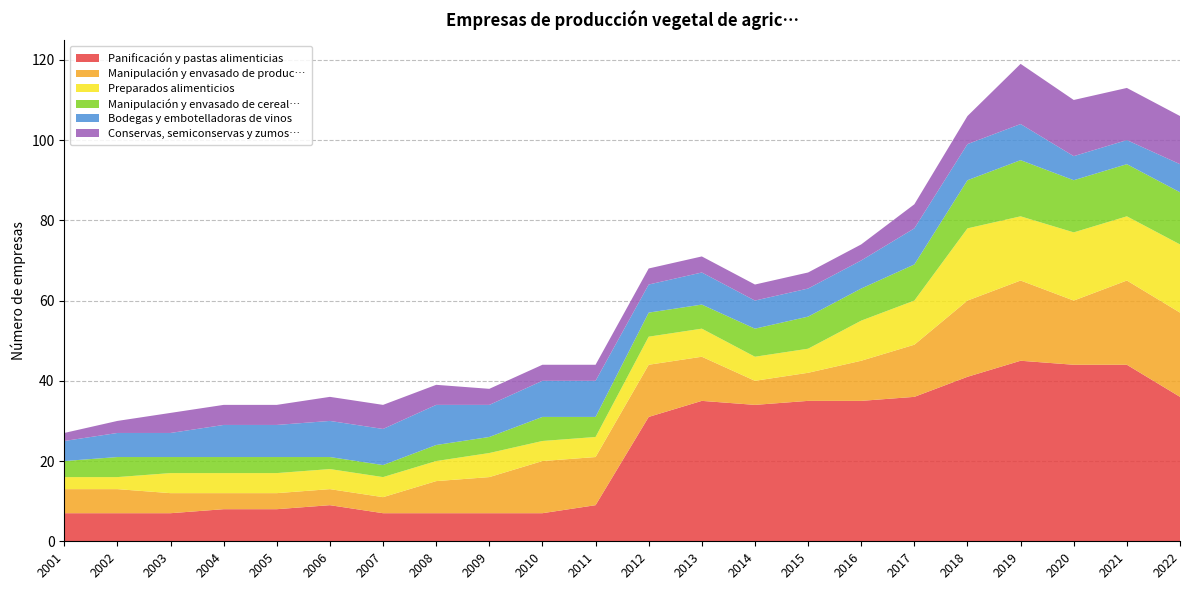

Reading left to right, what are all the values shown in this chart?

Panificación y pastas alimenticias: 7	7	7	8	8	9	7	7	7	7	9	31	35	34	35	35	36	41	45	44	44	36
Manipulación y envasado de produc…: 6	6	5	4	4	4	4	8	9	13	12	13	11	6	7	10	13	19	20	16	21	21
Preparados alimenticios: 3	3	5	5	5	5	5	5	6	5	5	7	7	6	6	10	11	18	16	17	16	17
Manipulación y envasado de cereal…: 4	5	4	4	4	3	3	4	4	6	5	6	6	7	8	8	9	12	14	13	13	13
Bodegas y embotelladoras de vinos: 5	6	6	8	8	9	9	10	8	9	9	7	8	7	7	7	9	9	9	6	6	7
Conservas, semiconservas y zumos…: 2	3	5	5	5	6	6	5	4	4	4	4	4	4	4	4	6	7	15	14	13	12